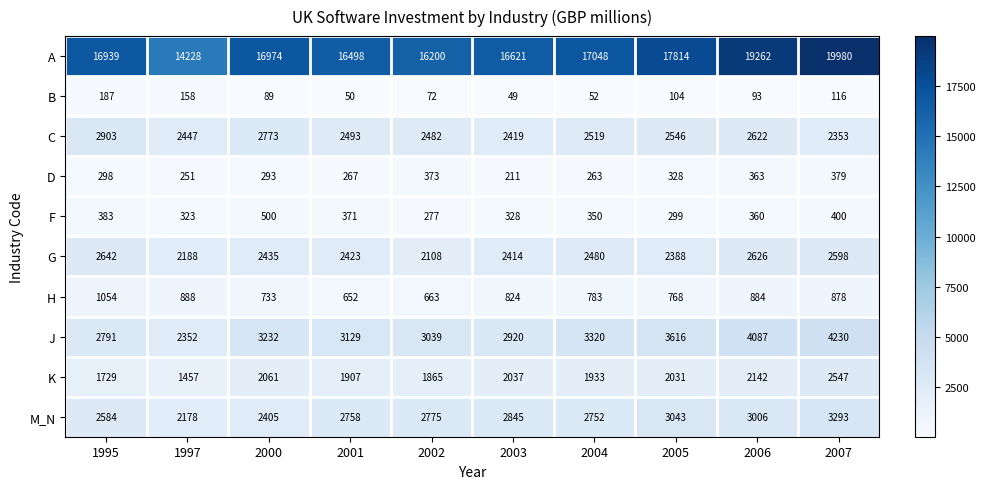

What is the highest value of the G series?

2642